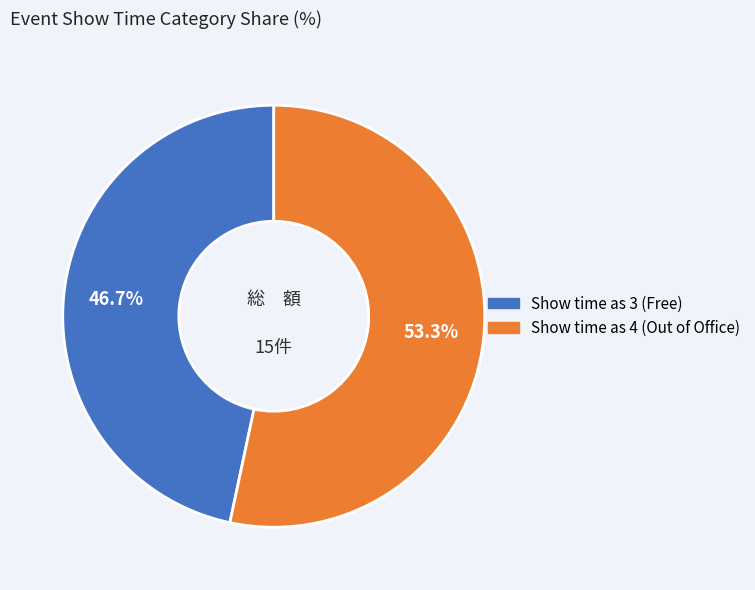

Is there a majority slice in this chart?

Yes